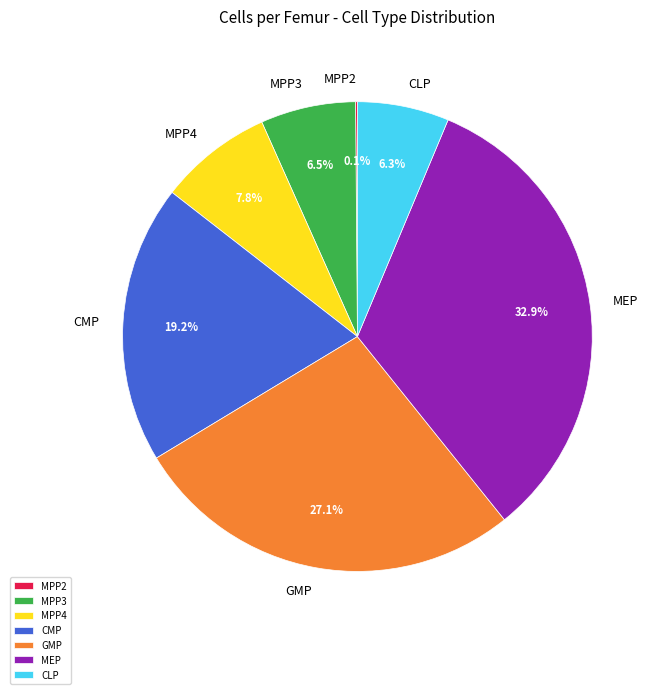

What is the largest slice in the pie chart?

MEP